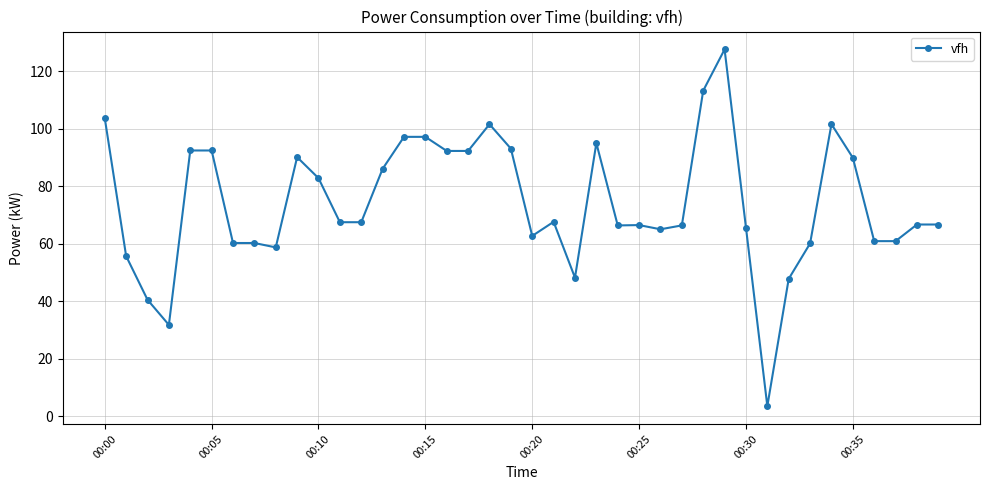

True or false: the data has more than 2 interior local peaks.

True